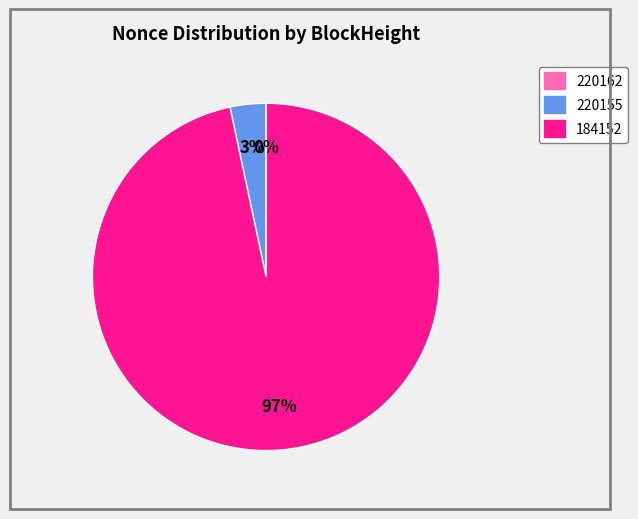

Does any single category account for the majority?

Yes